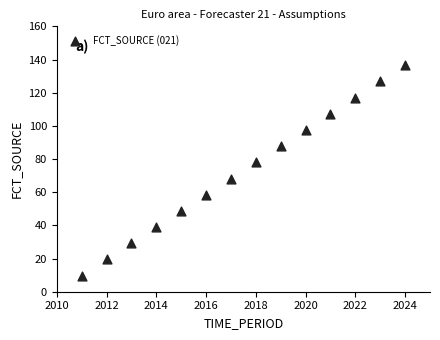

What is the range of X values (max minus min)?

13.0